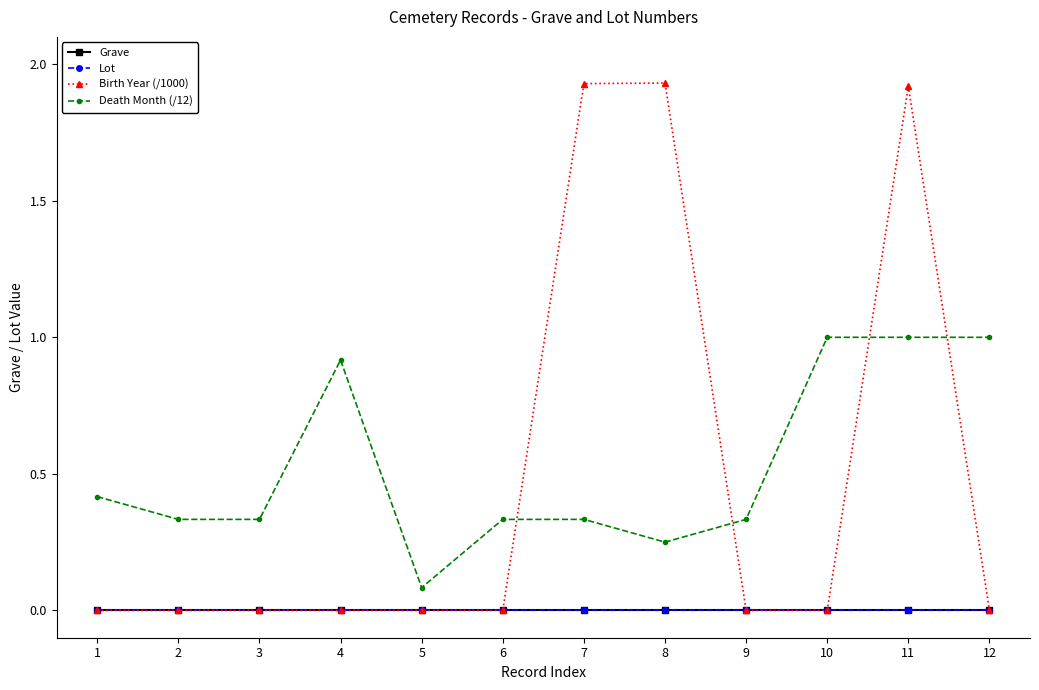

Rank the series by their maximum value, from lowest to highest.

Grave, Lot, Death Month (/12), Birth Year (/1000)